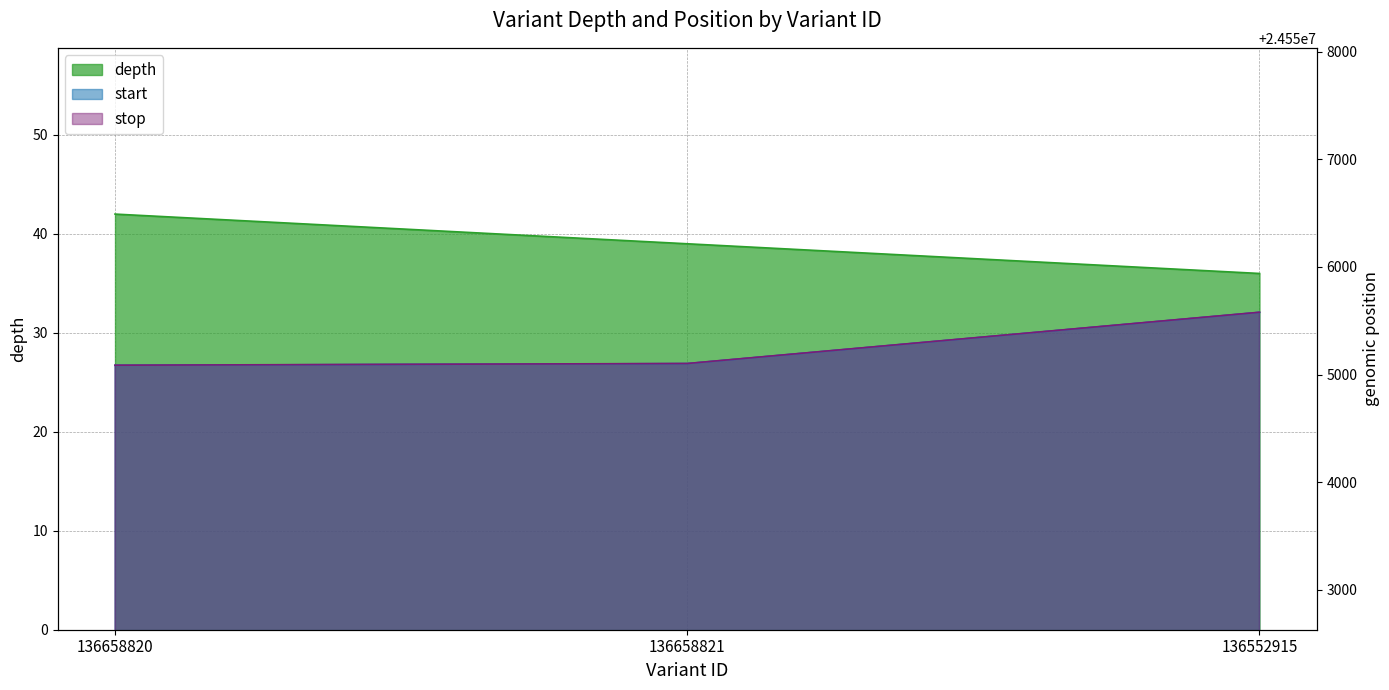

Is the value of start at 136658821 greater than the value of stop at 136552915?

No